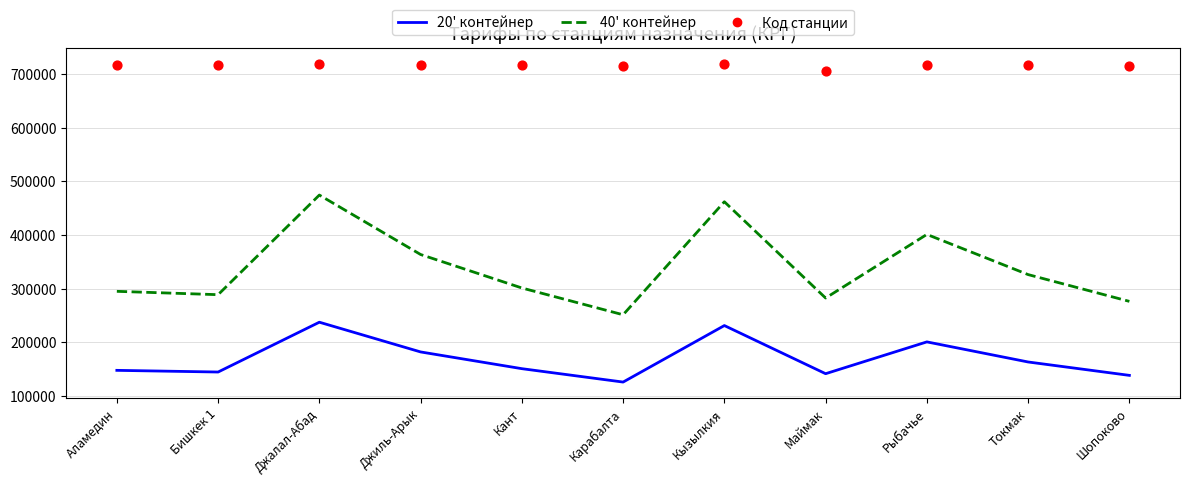

At how many categories does at least one series exceed 524030?

11